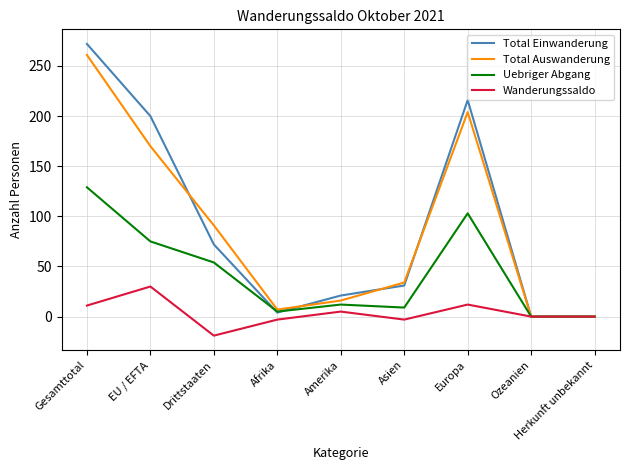

At how many categories does at least one series exceed 11?

6